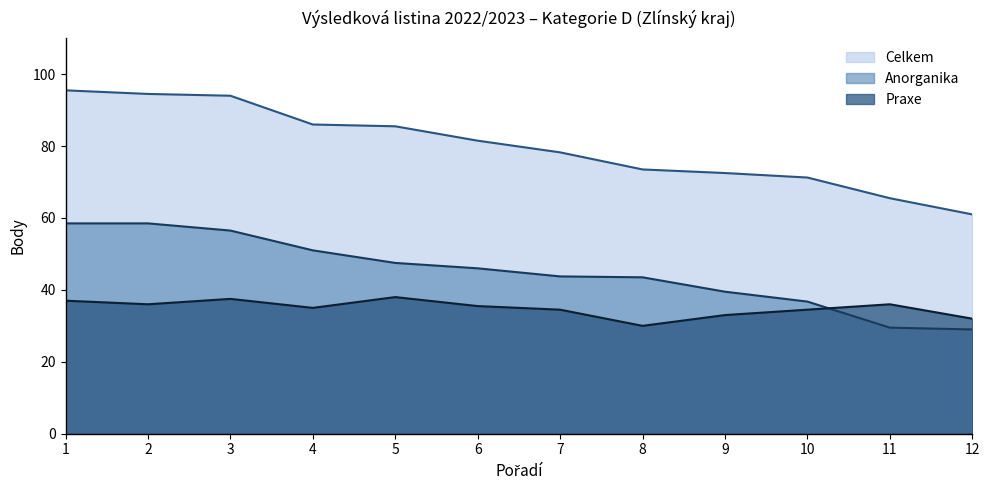

True or false: Praxe has a value of 37.0 at 1.

True